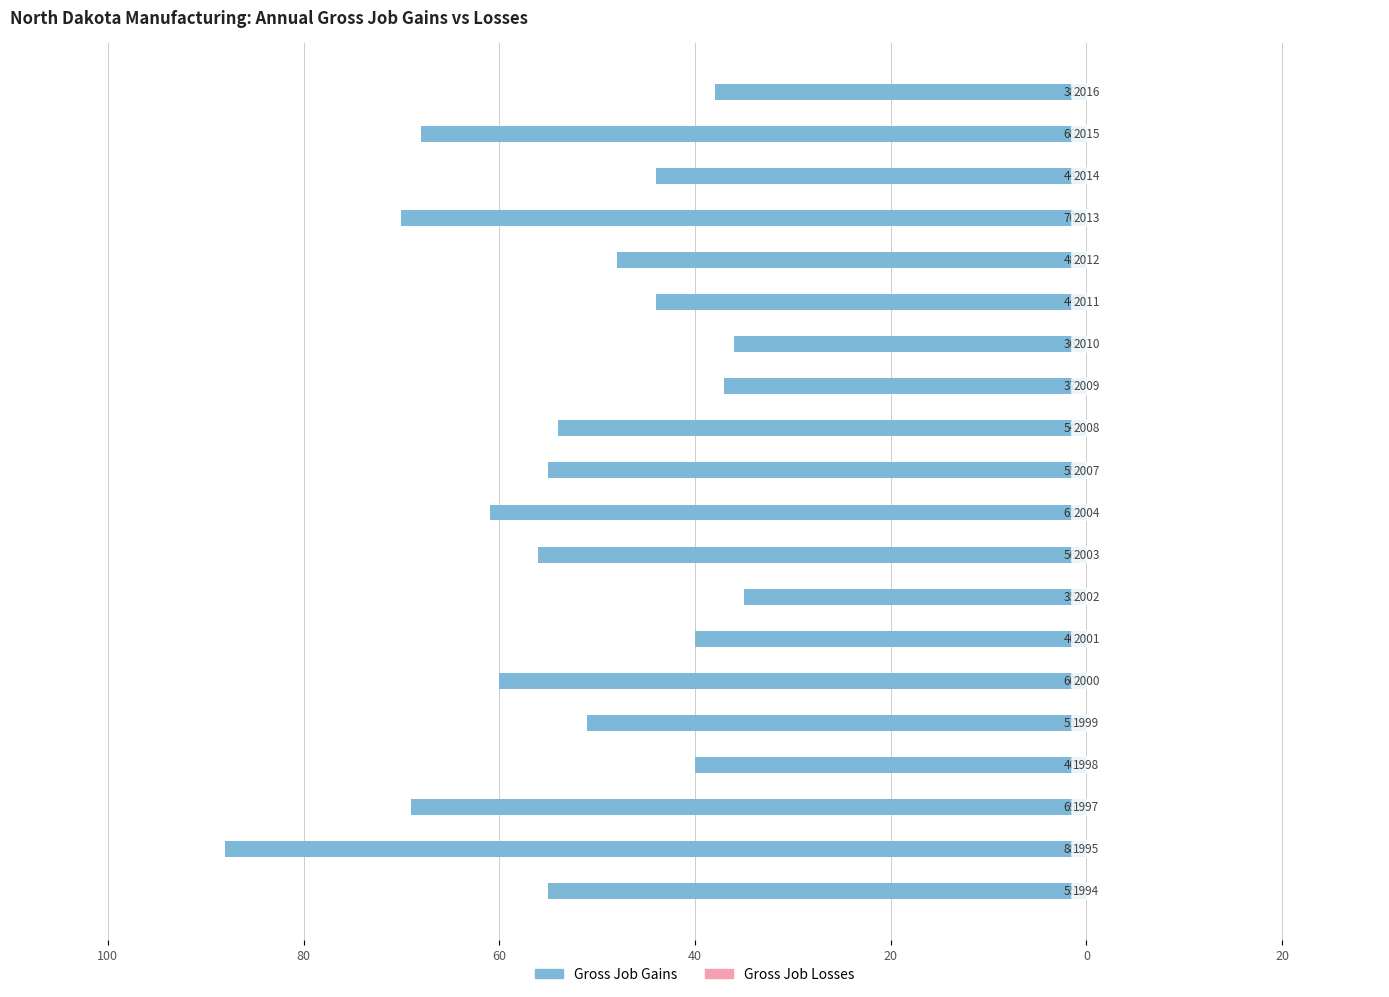

Are the bars horizontal?

Yes